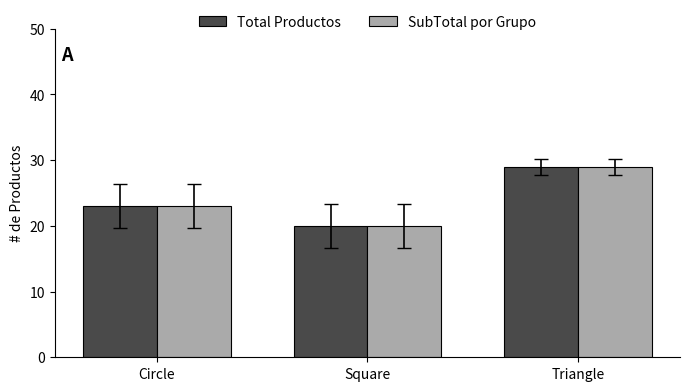

What is the minimum value shown in the chart?

20